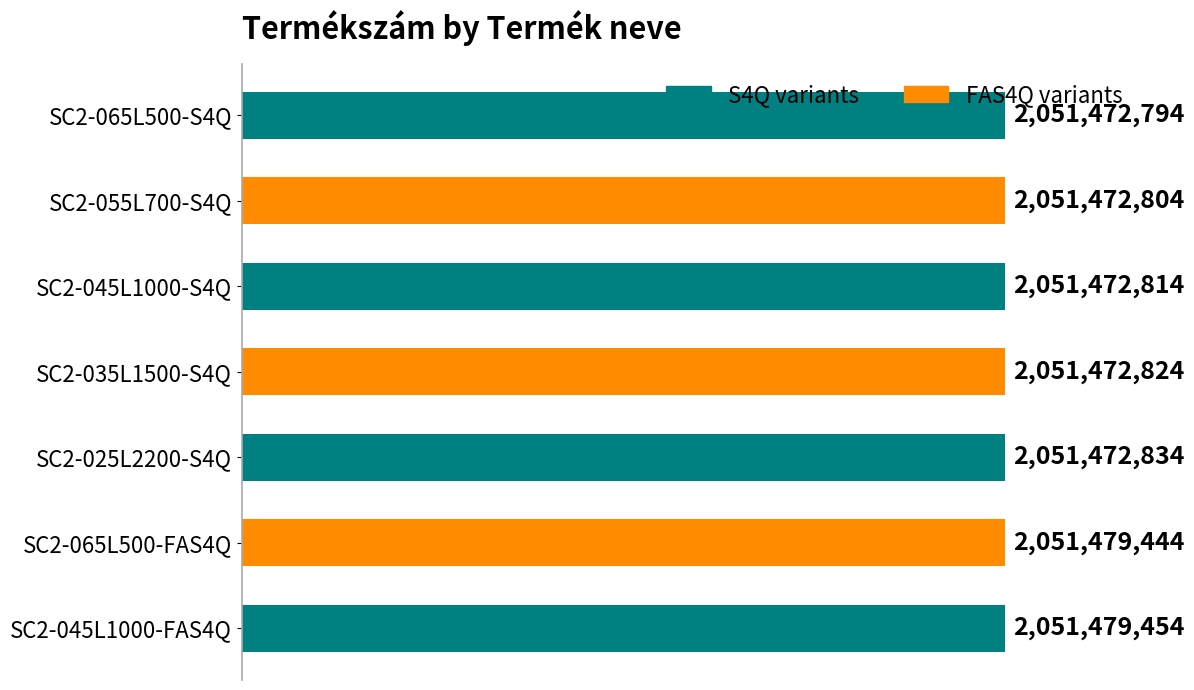

List the labels in order of value, largest first.

SC2-045L1000-FAS4Q, SC2-065L500-FAS4Q, SC2-025L2200-S4Q, SC2-035L1500-S4Q, SC2-045L1000-S4Q, SC2-055L700-S4Q, SC2-065L500-S4Q